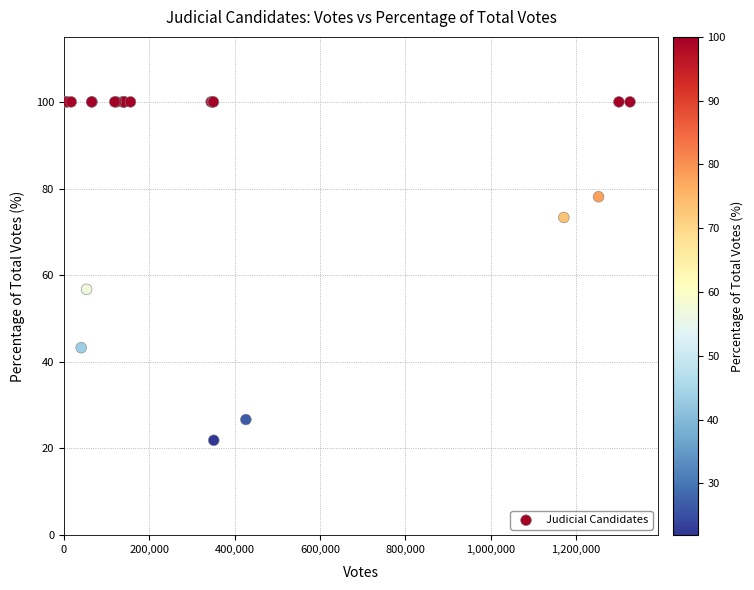

What Y value in the scatter plot is closest to 60?

56.7